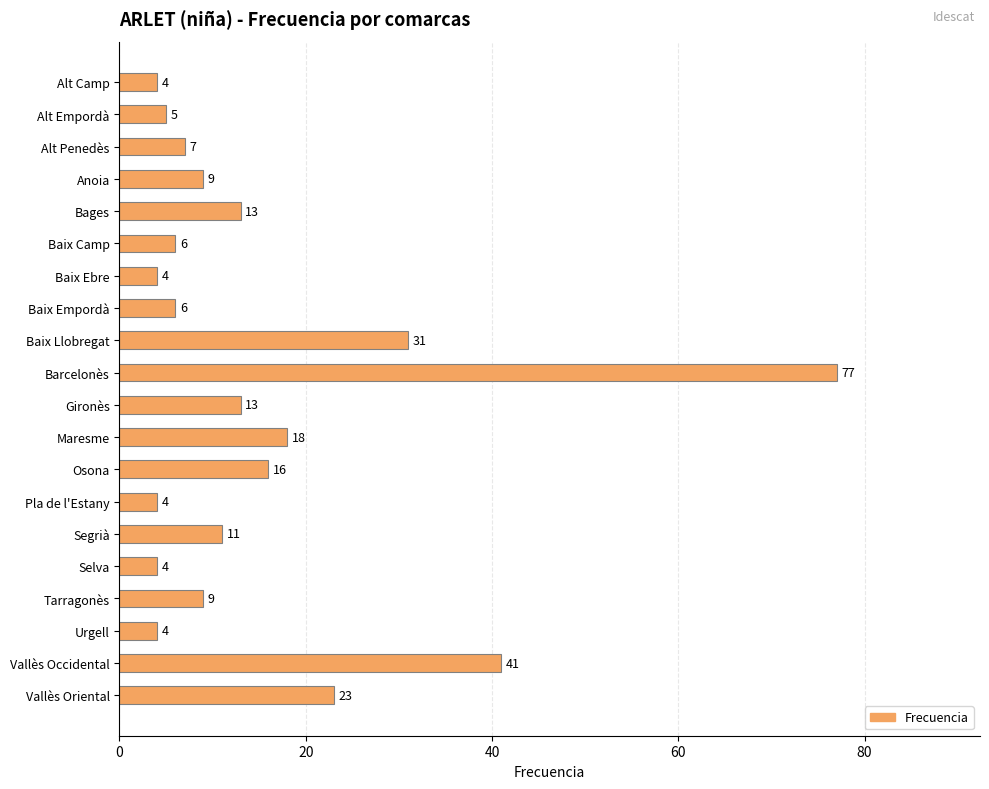

What position from the bottom is Segrià?

6